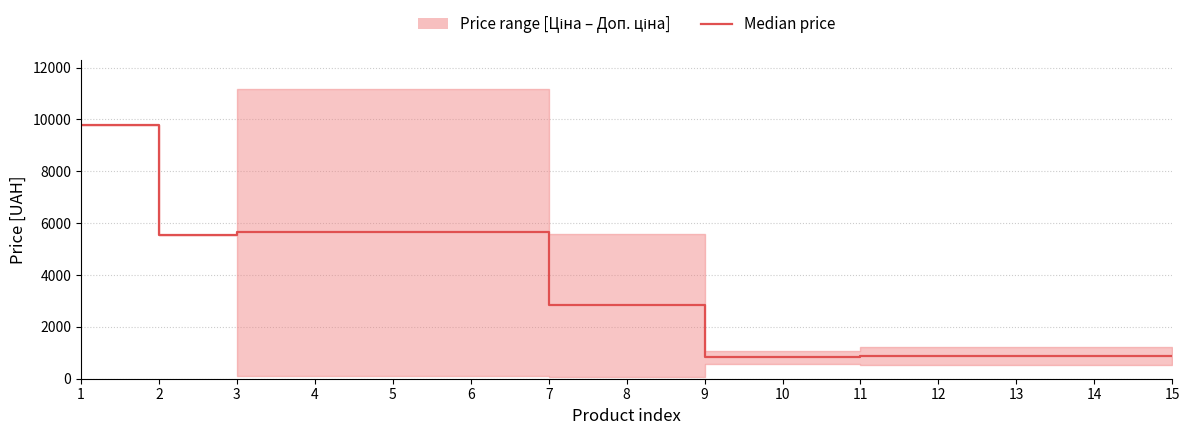

What is the value of the 8th point from the left?

2823.5